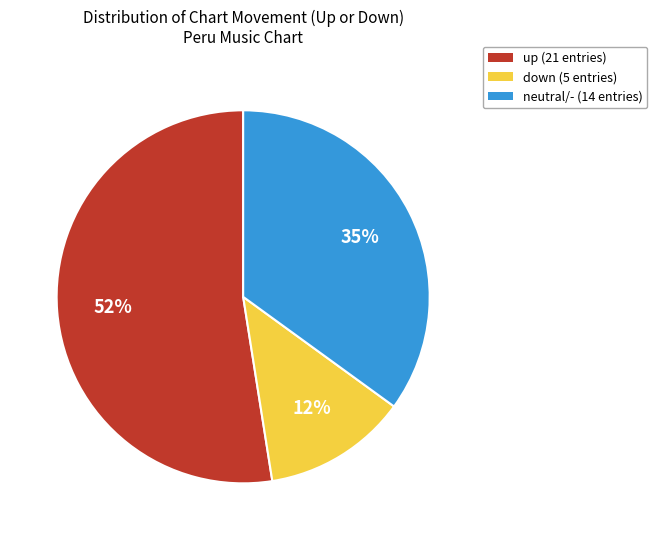

What is the largest slice in the pie chart?

up (21 entries)